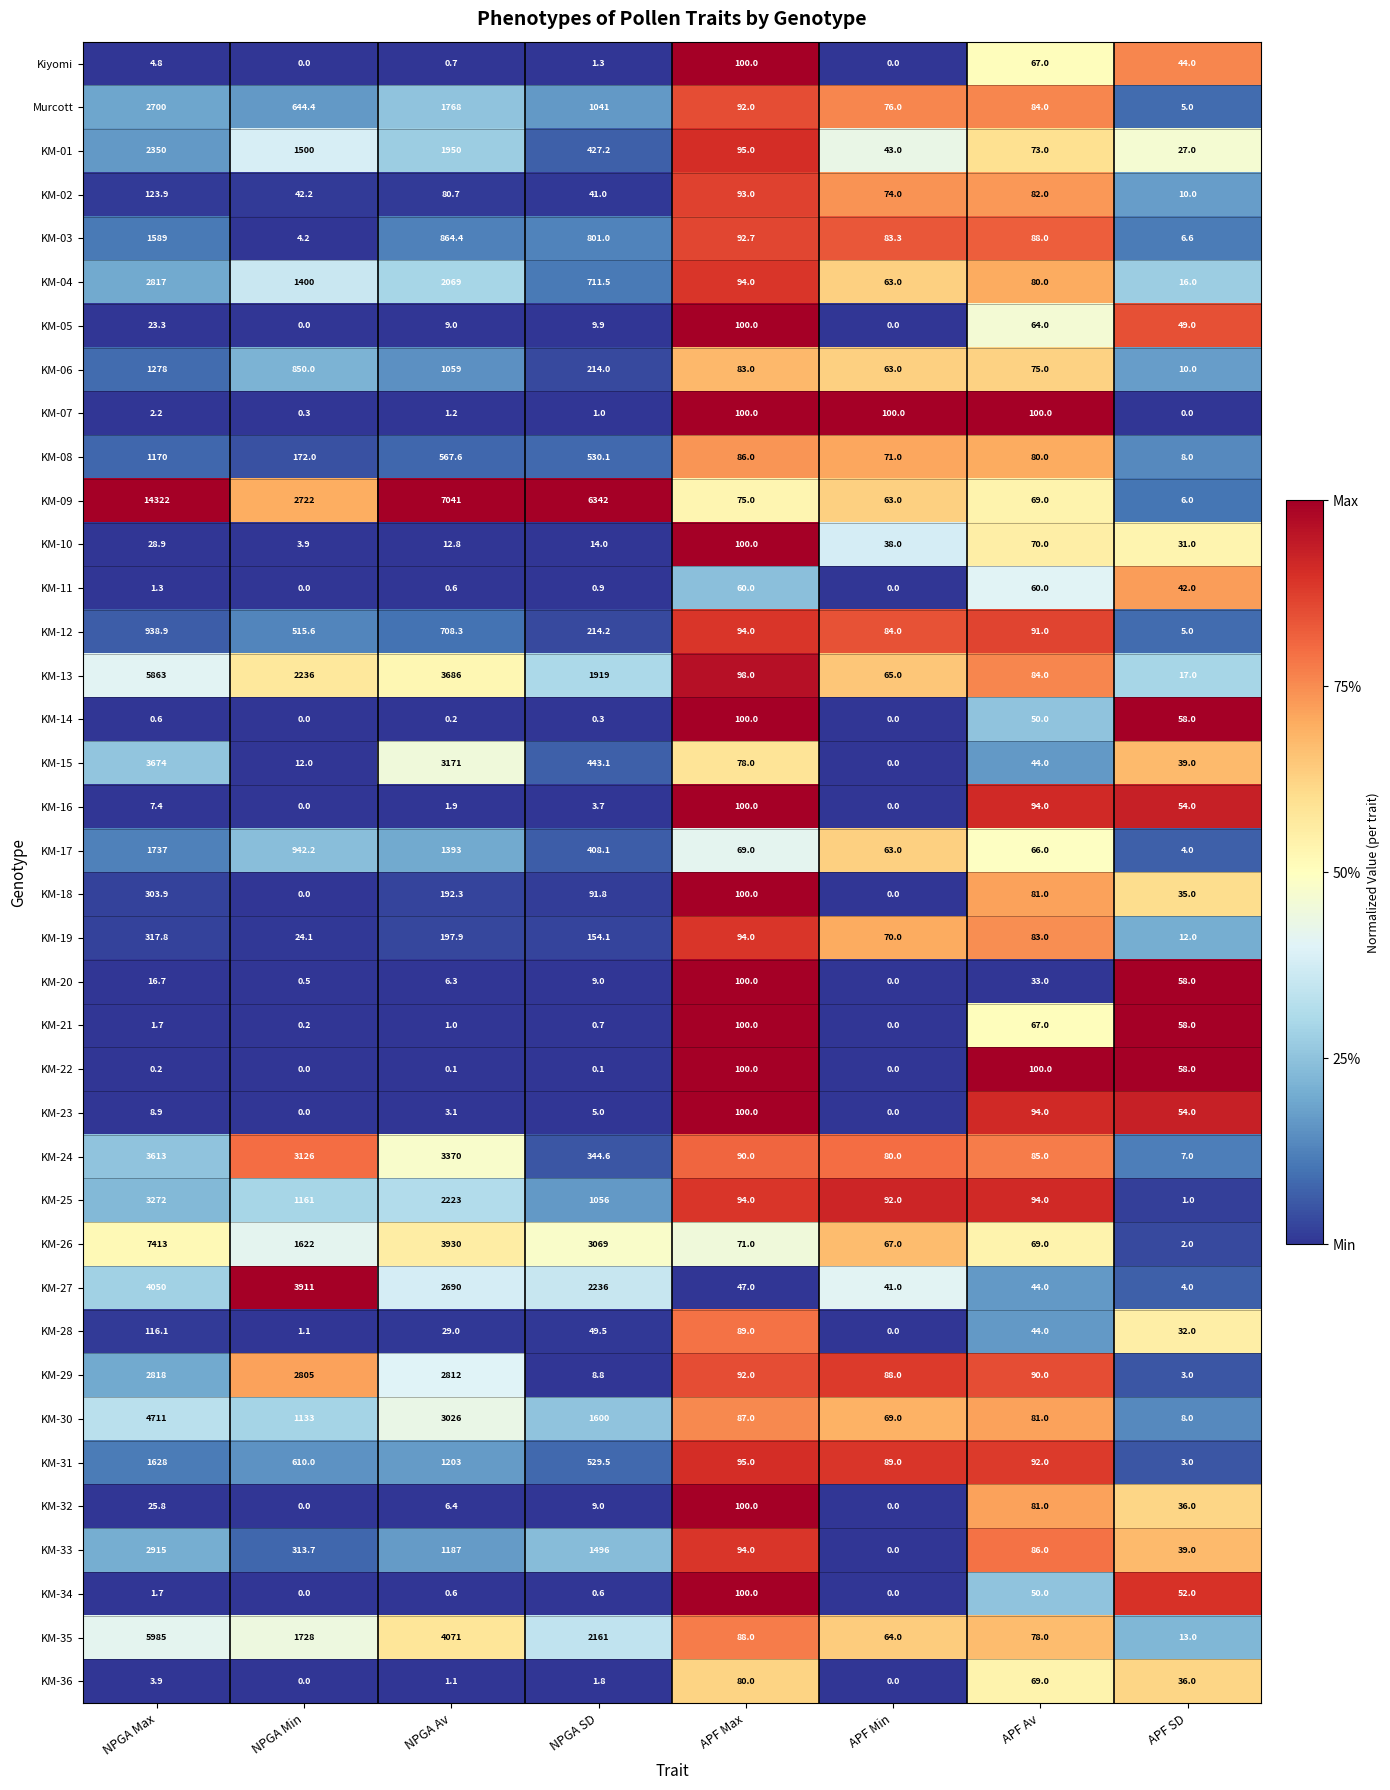

Which series has the largest range (max minus min)?

KM-09